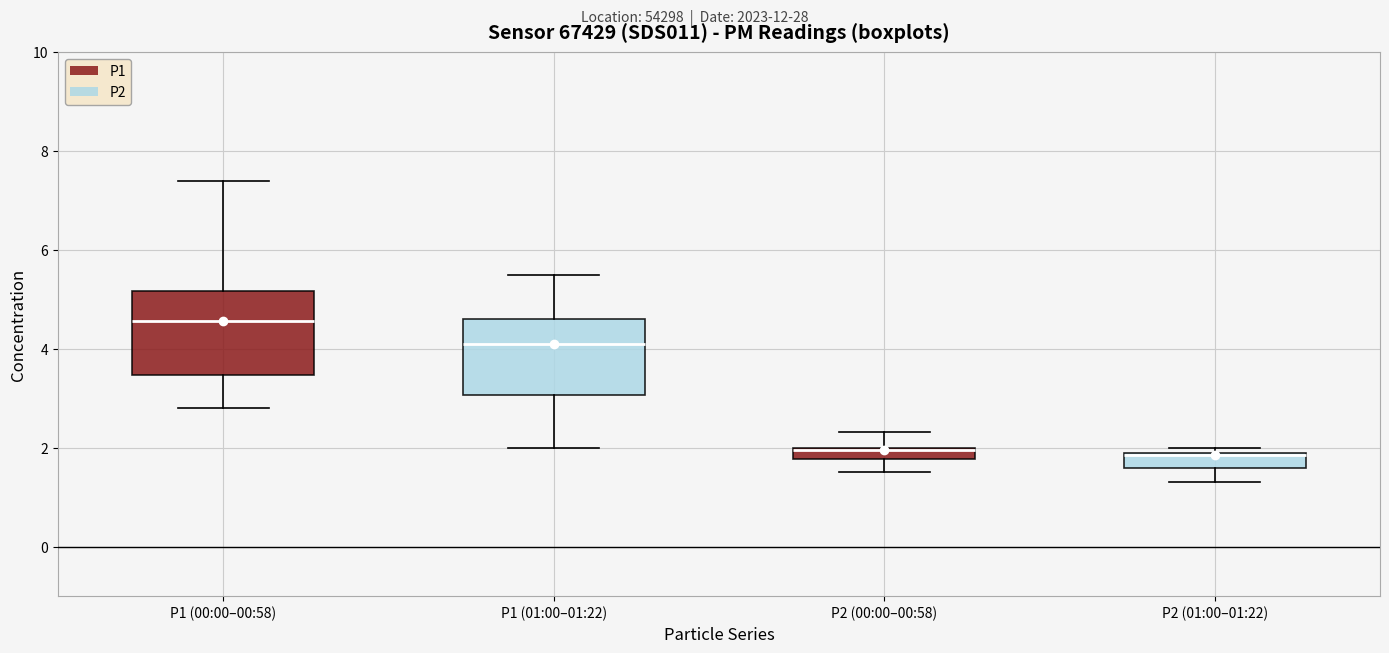

Where does the lower whisker of the box for P1 (01:00–01:22) end on the y-axis? The values are not printed on the chart, so give them approximately, as read against the axis.

2.0